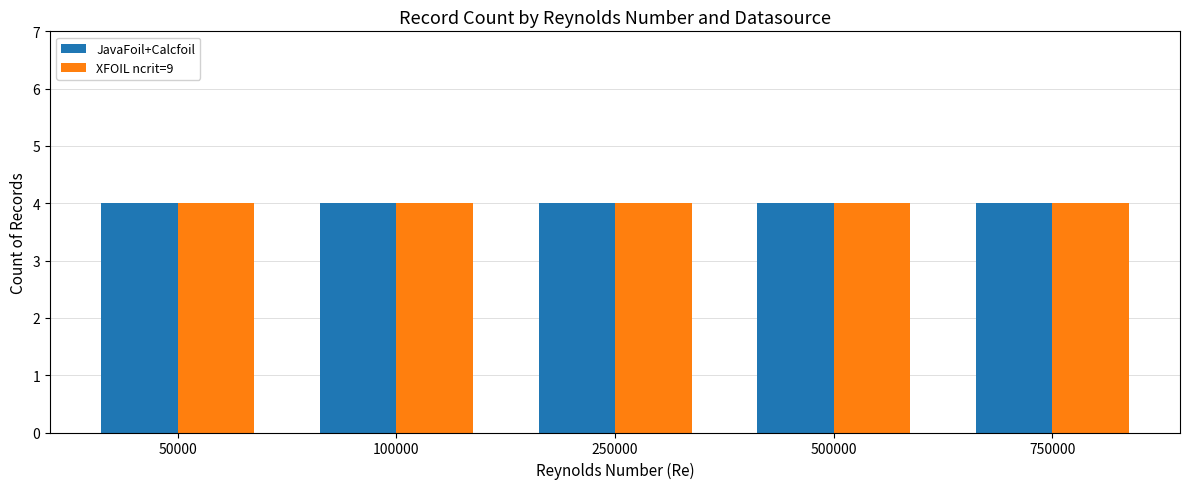

How many bars are there in total?

10